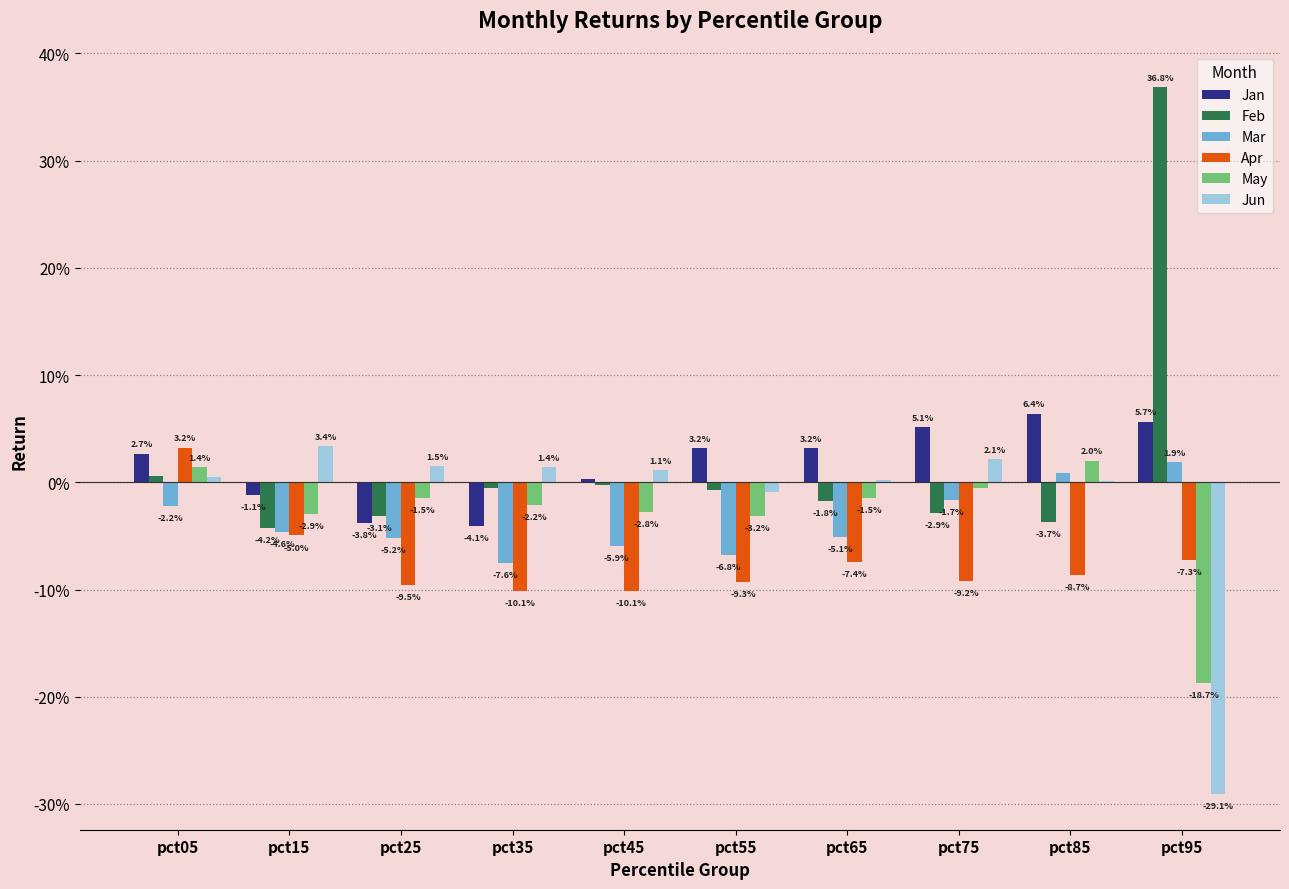

At how many categories does at least one series exceed 0?

10